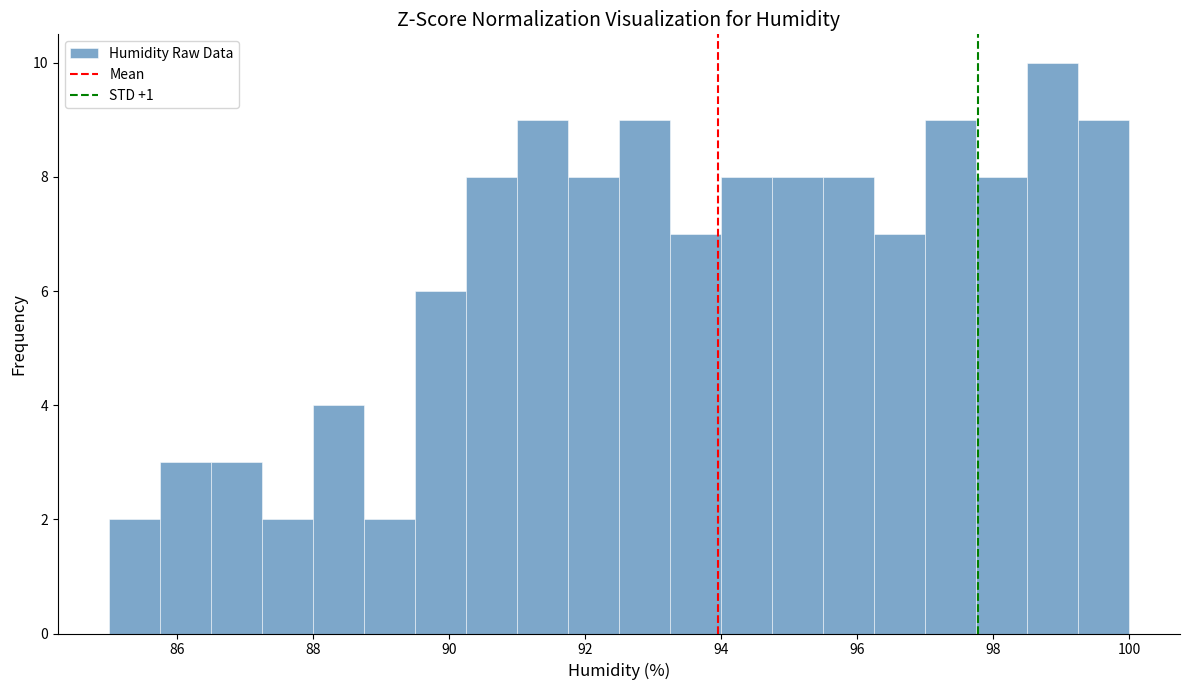

Around what value on the x-axis is the tallest bar? Give the approximate position of its centre, as read against the axis.

98.8